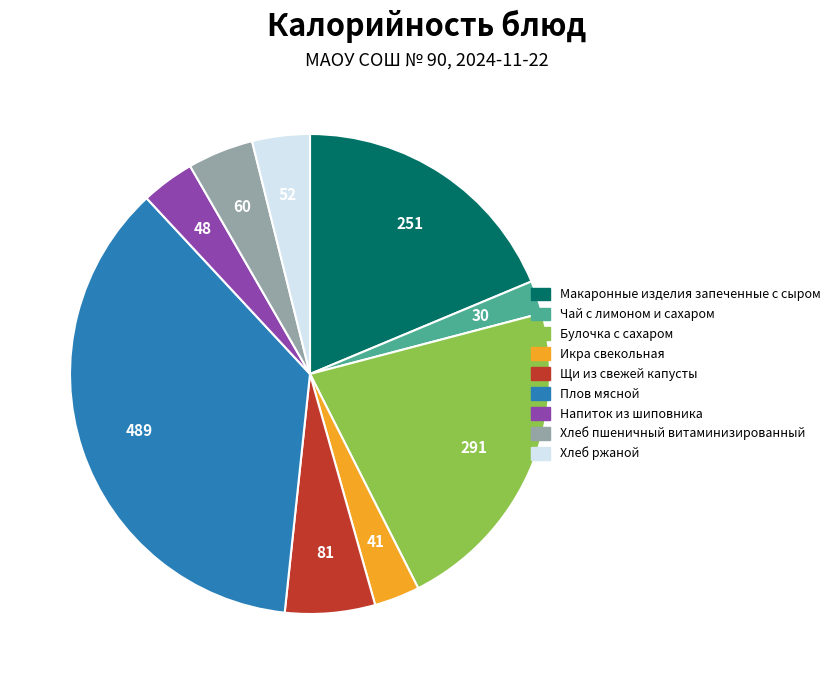

Is the sum of Макаронные изделия запеченные с сыром and Щи из свежей капусты greater than half?

No